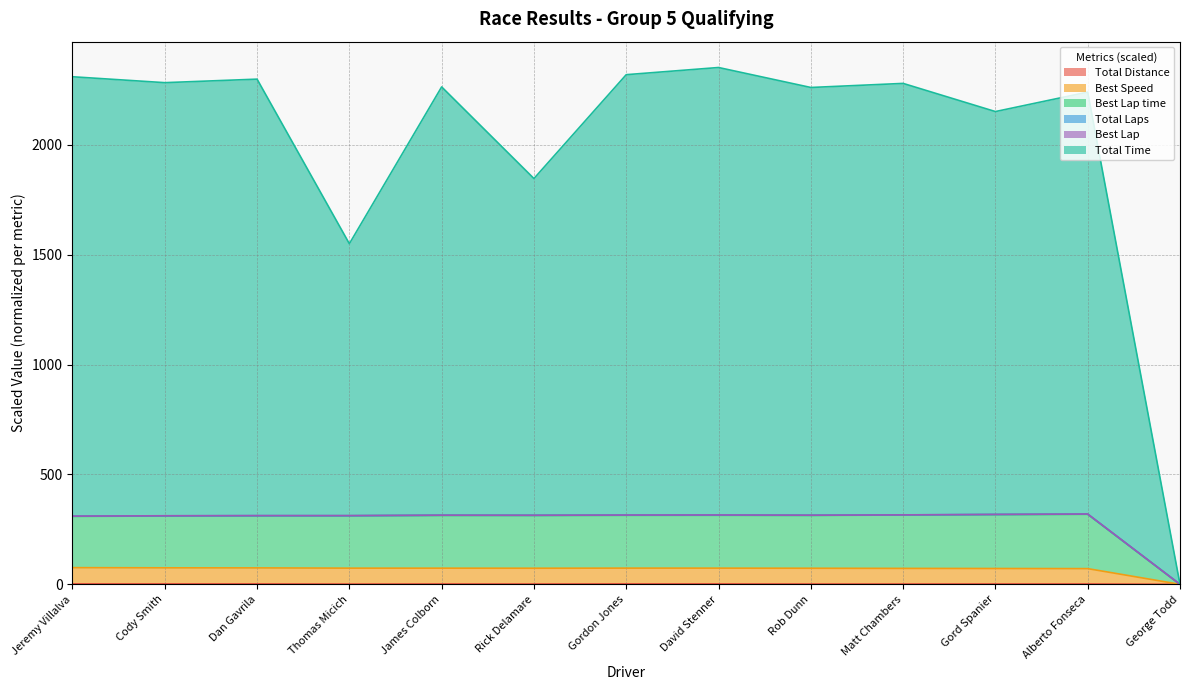

Does the chart have visible grid lines?

Yes